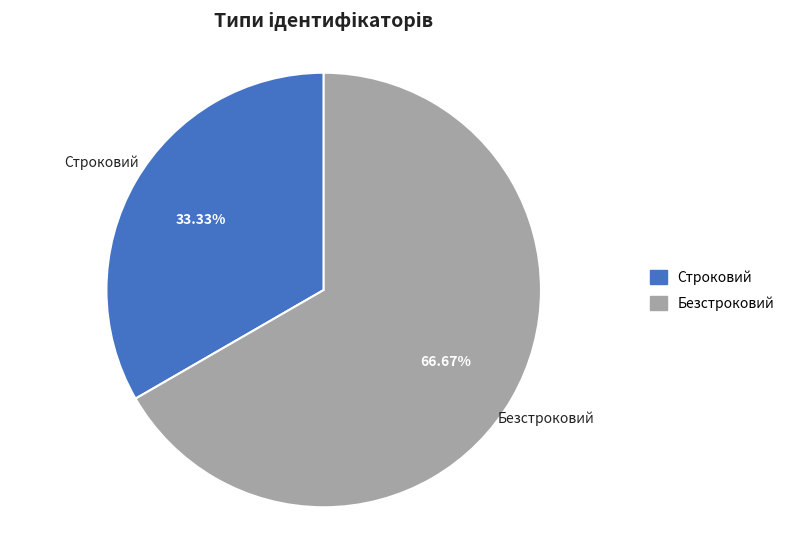

To the nearest percent, what is the average slice percentage?

50%